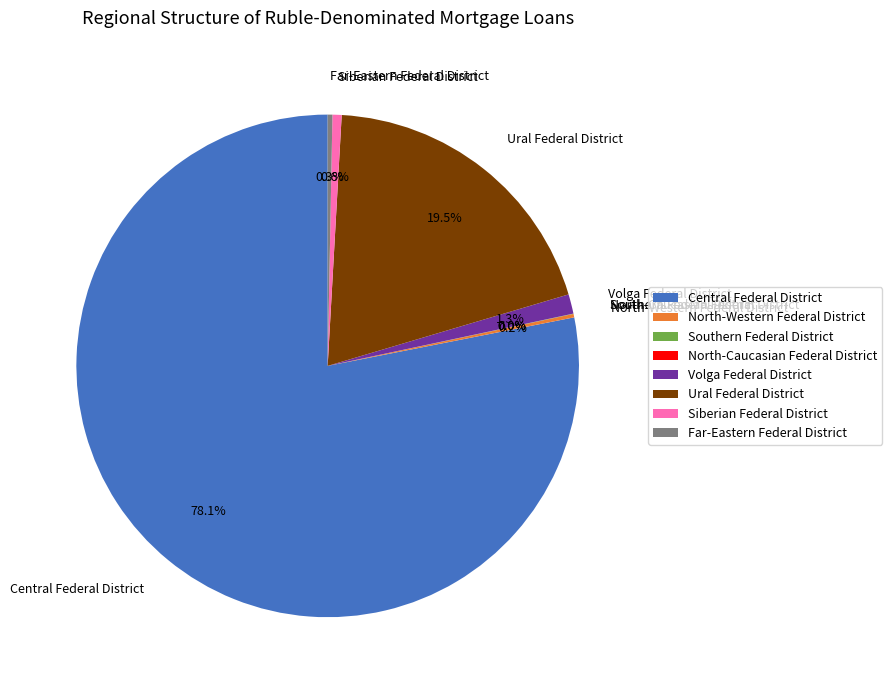

What percentage is the Central Federal District slice, to the nearest percent?

78%